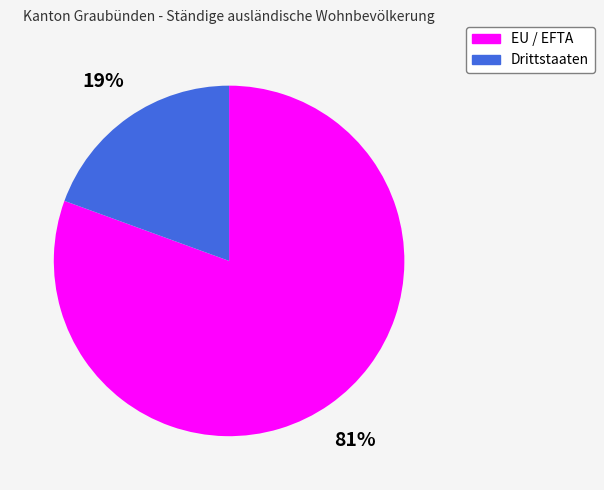

Approximately how many times larger is the value at Drittstaaten compared to EU / EFTA?

0.2